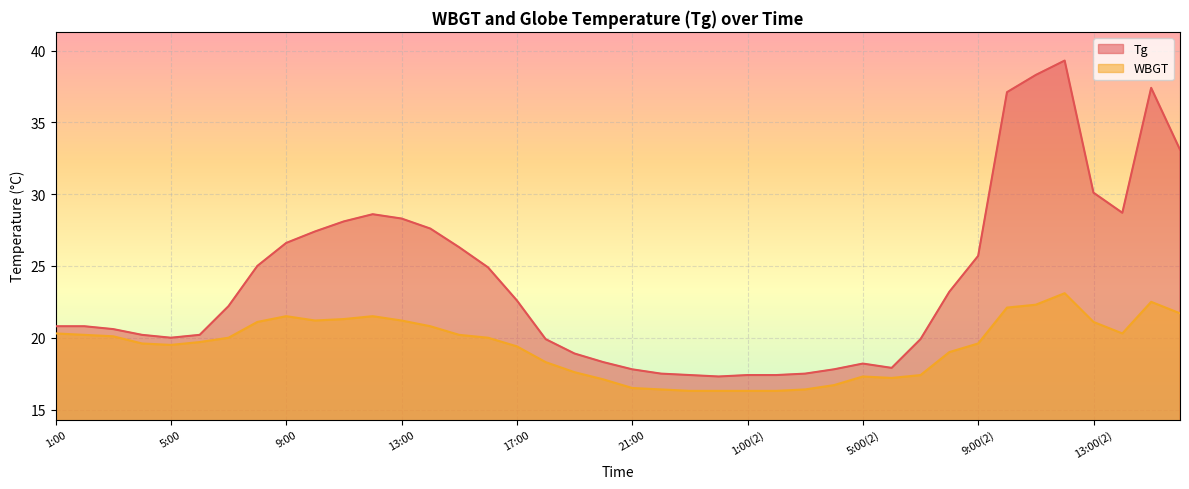

True or false: Tg and WBGT cross at least once.

False